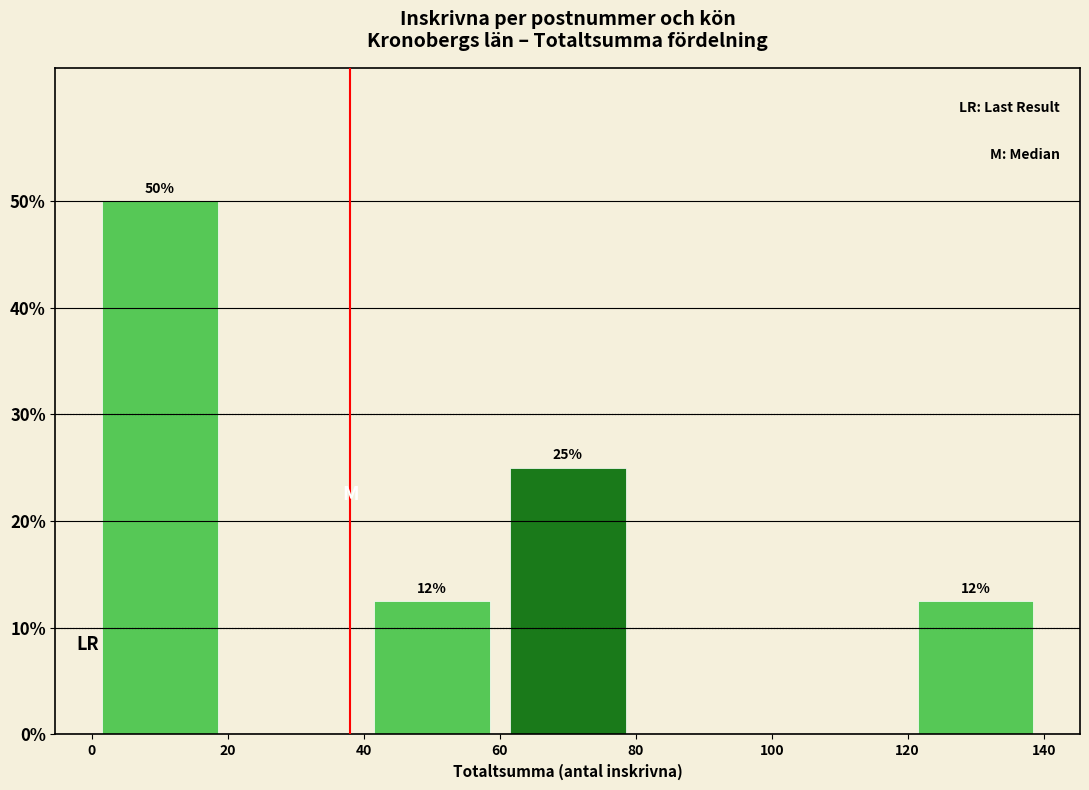

Which range on the x-axis has the tallest bar?

0 to 20